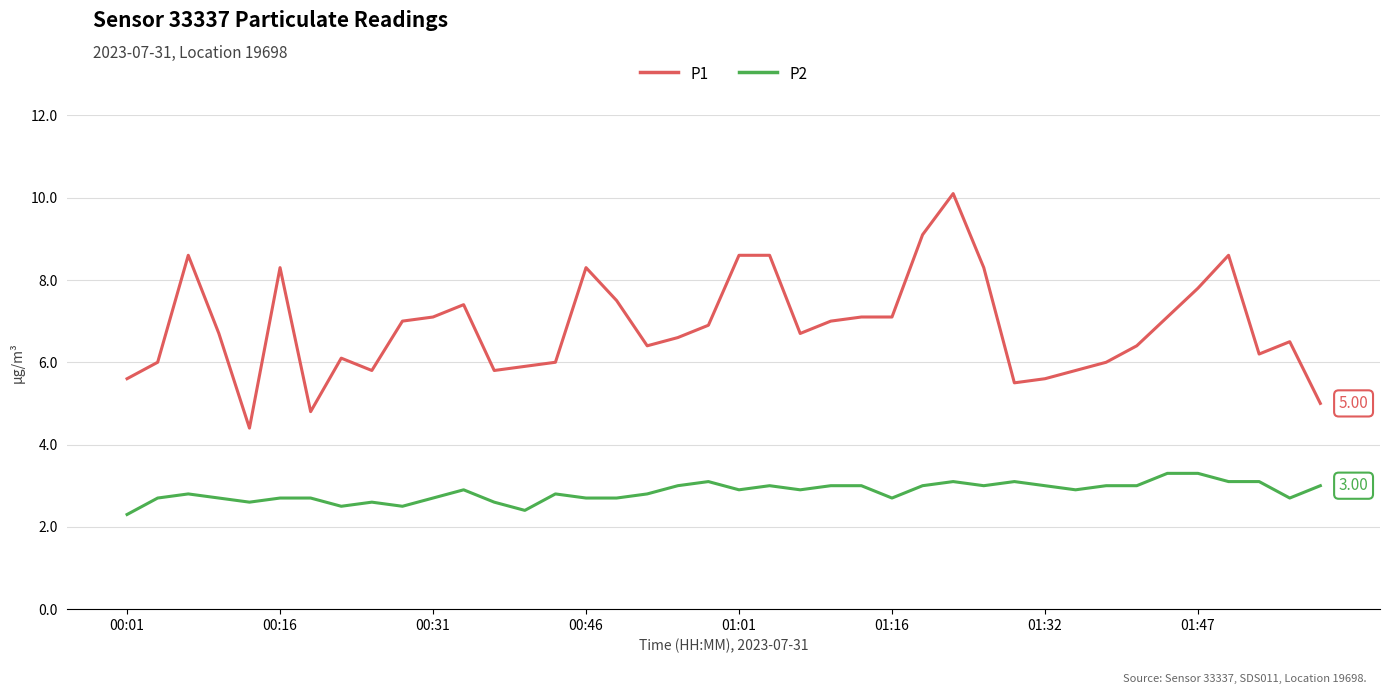

Which series has the widest spread of values?

P1